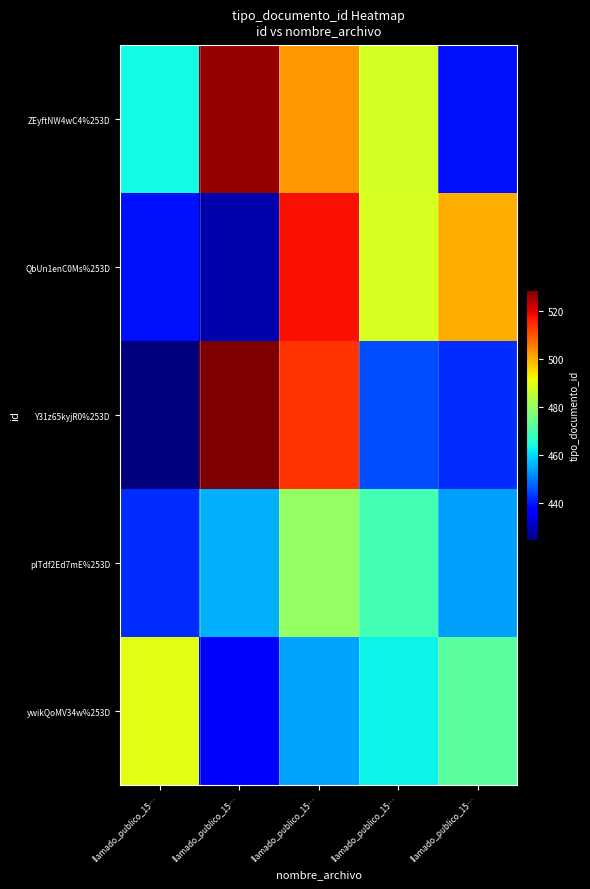

At which category does the chart reach its minimum across all series?

llamado_publico_15…